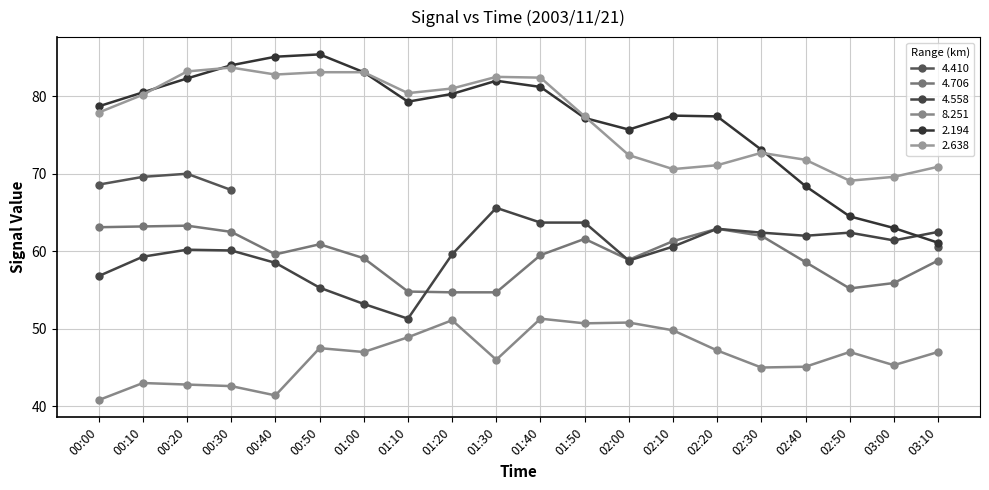

At which label does   4.558 first exceed 60?

00:20